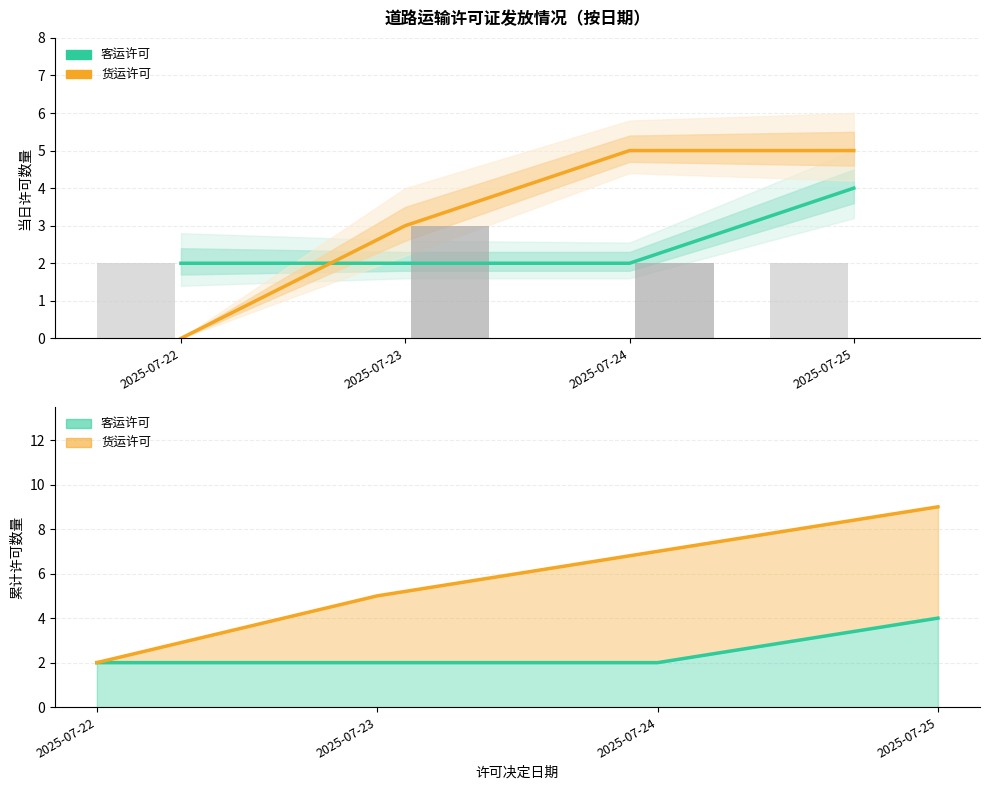

Does the chart contain stacked bars?

No